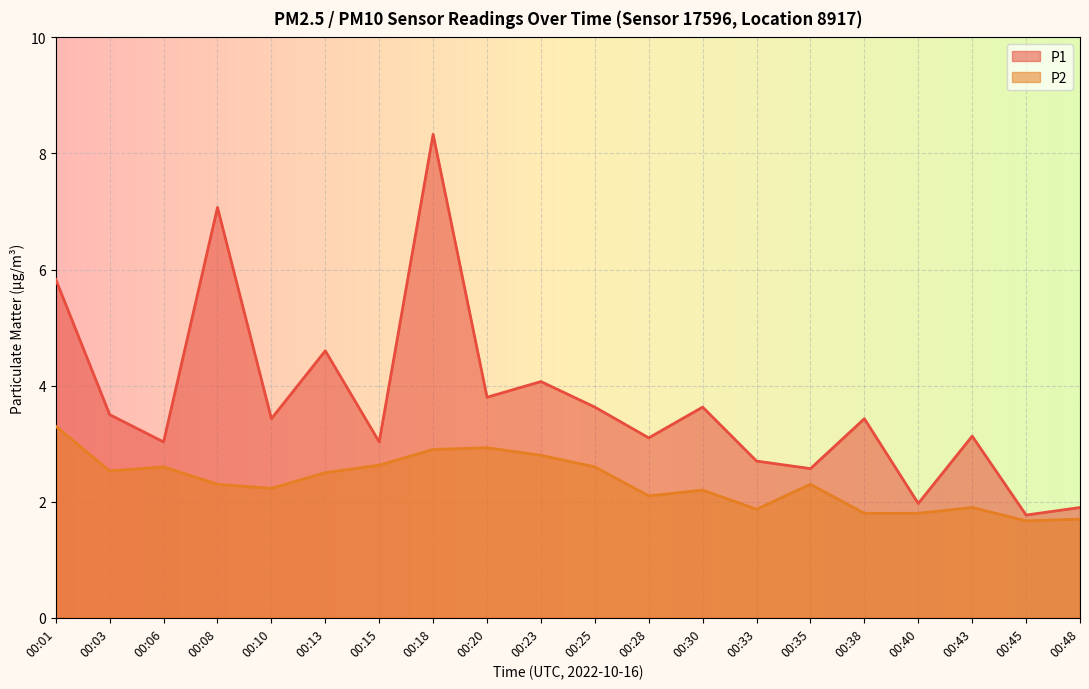

Read the P2 value at 00:33.

1.9